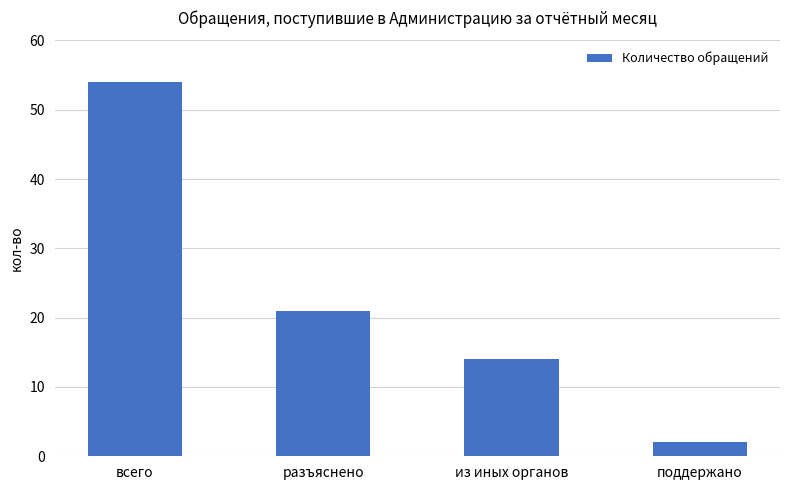

True or false: the data shows 8 at из иных органов.

False